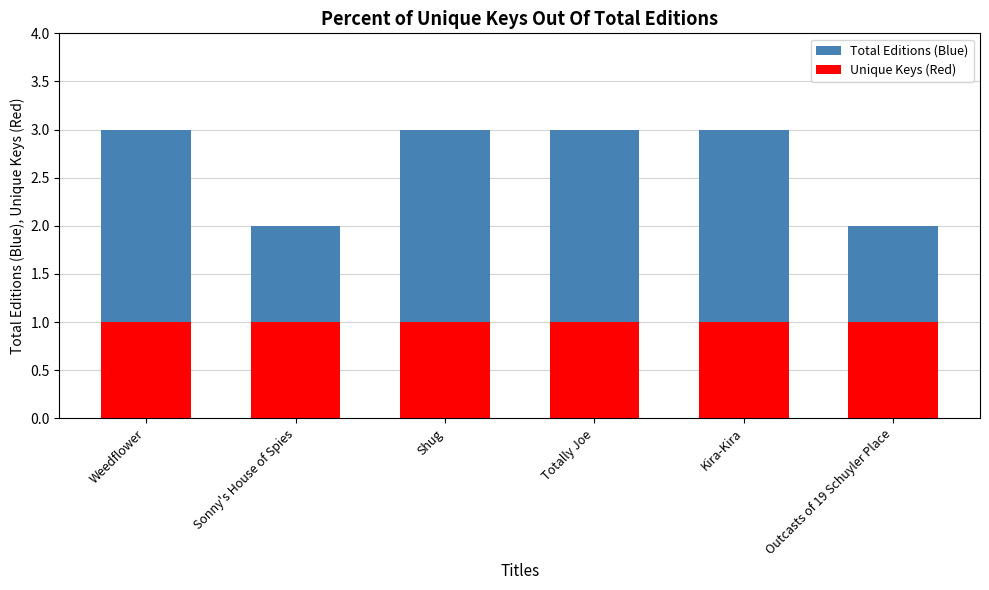

What is the sum of all Unique Keys (Red) values?

6